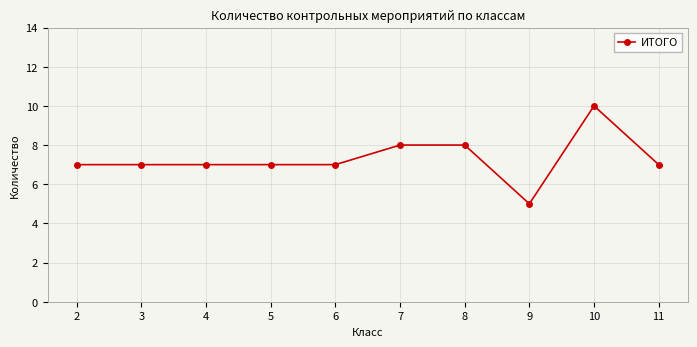

What is the average value?

7